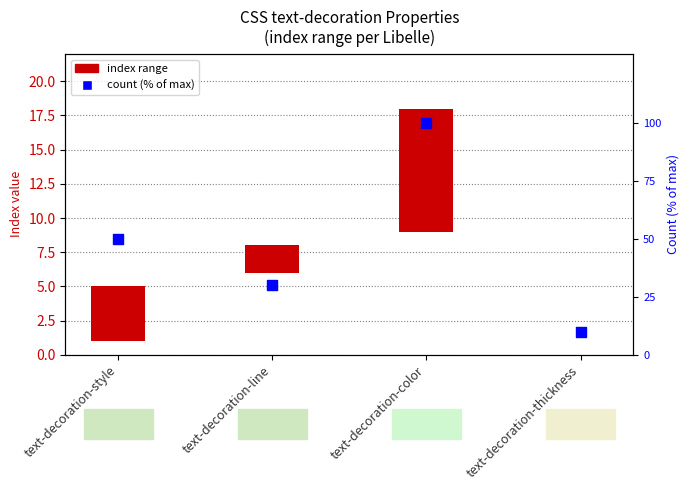

What is the ratio of the value at text-decoration-thickness to the value at text-decoration-line?

0.3